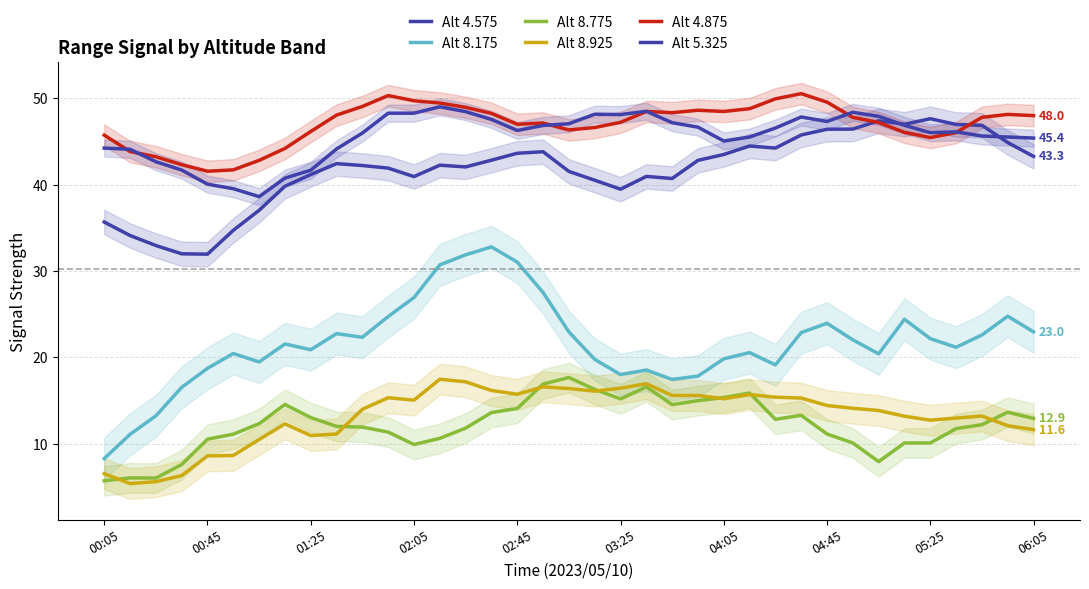

What is the sum of all Alt 5.325 values?

1688.1